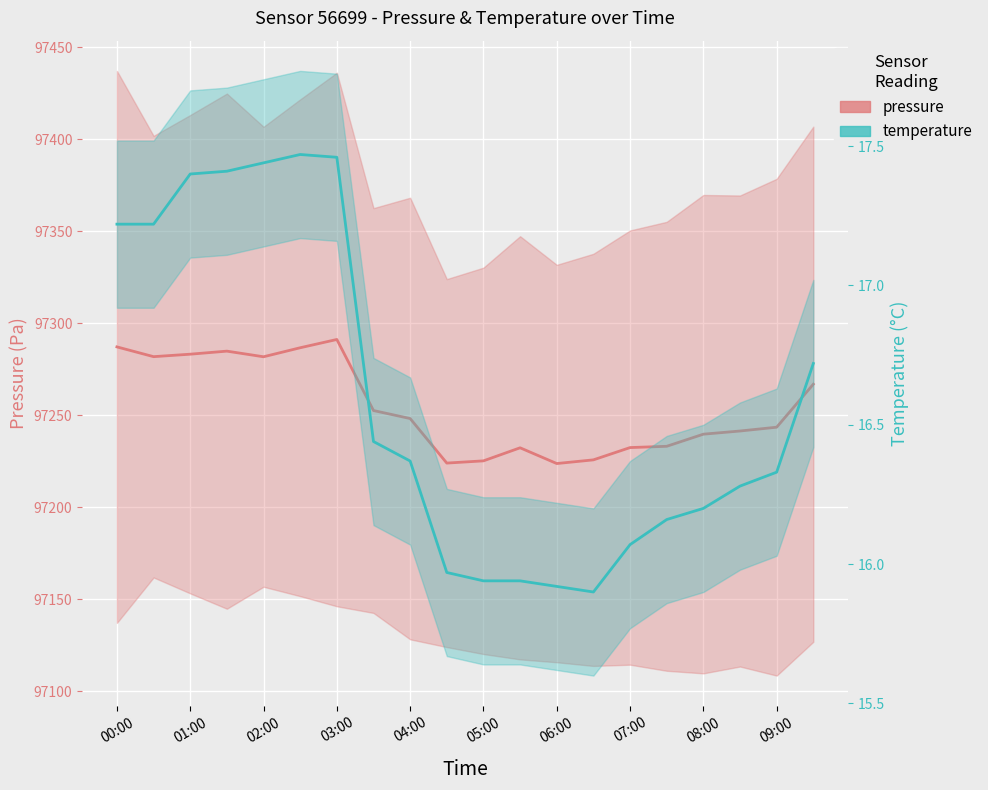

Is this an area chart (filled region under the line)?

No